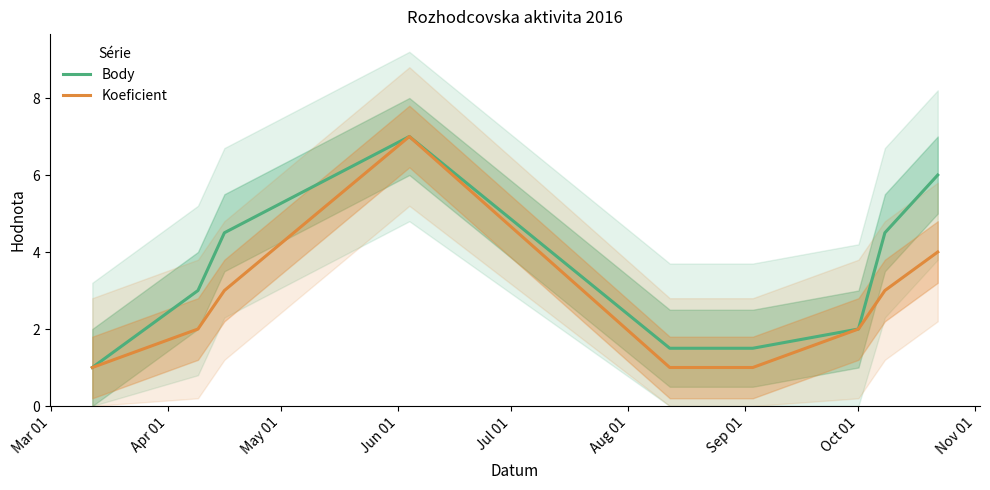

True or false: Koeficient and Body cross at least once.

False